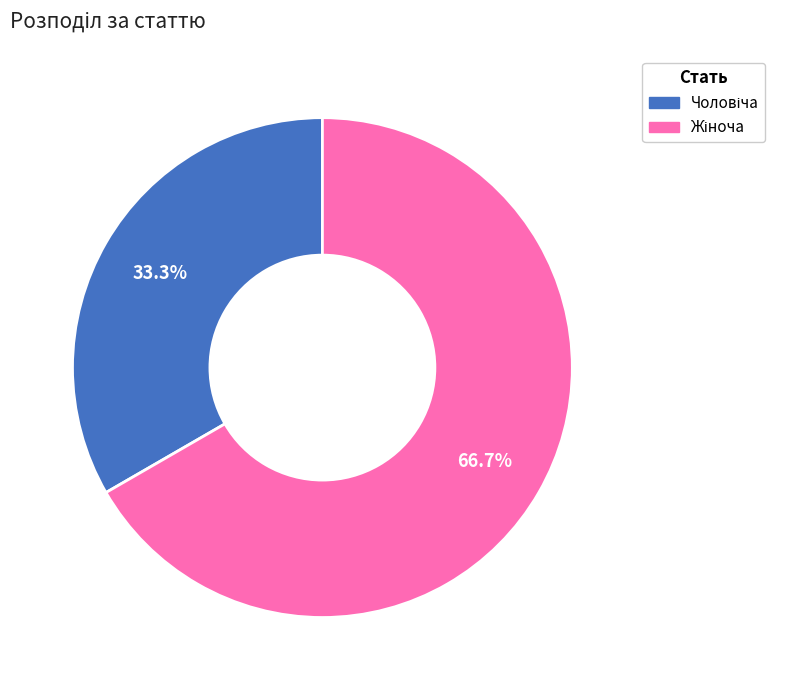

Does any single category account for the majority?

Yes